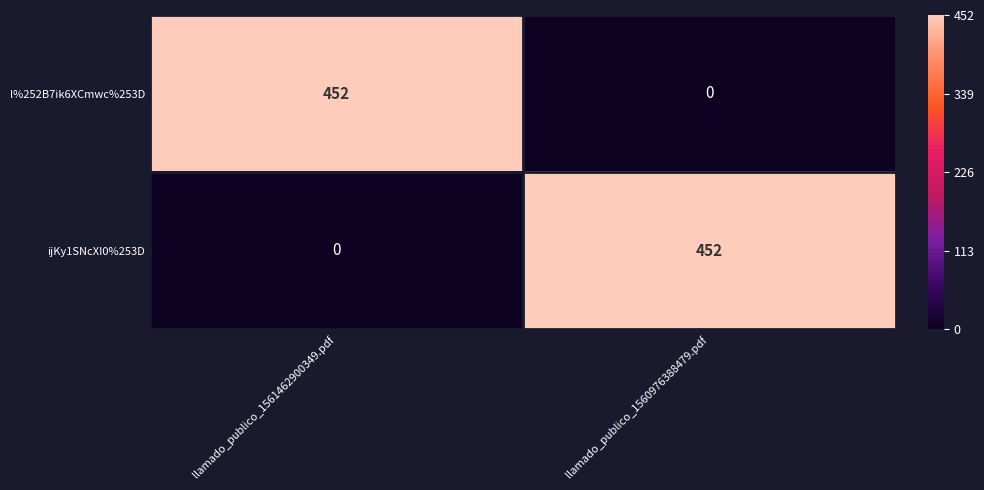

At how many categories does at least one series exceed 0?

2